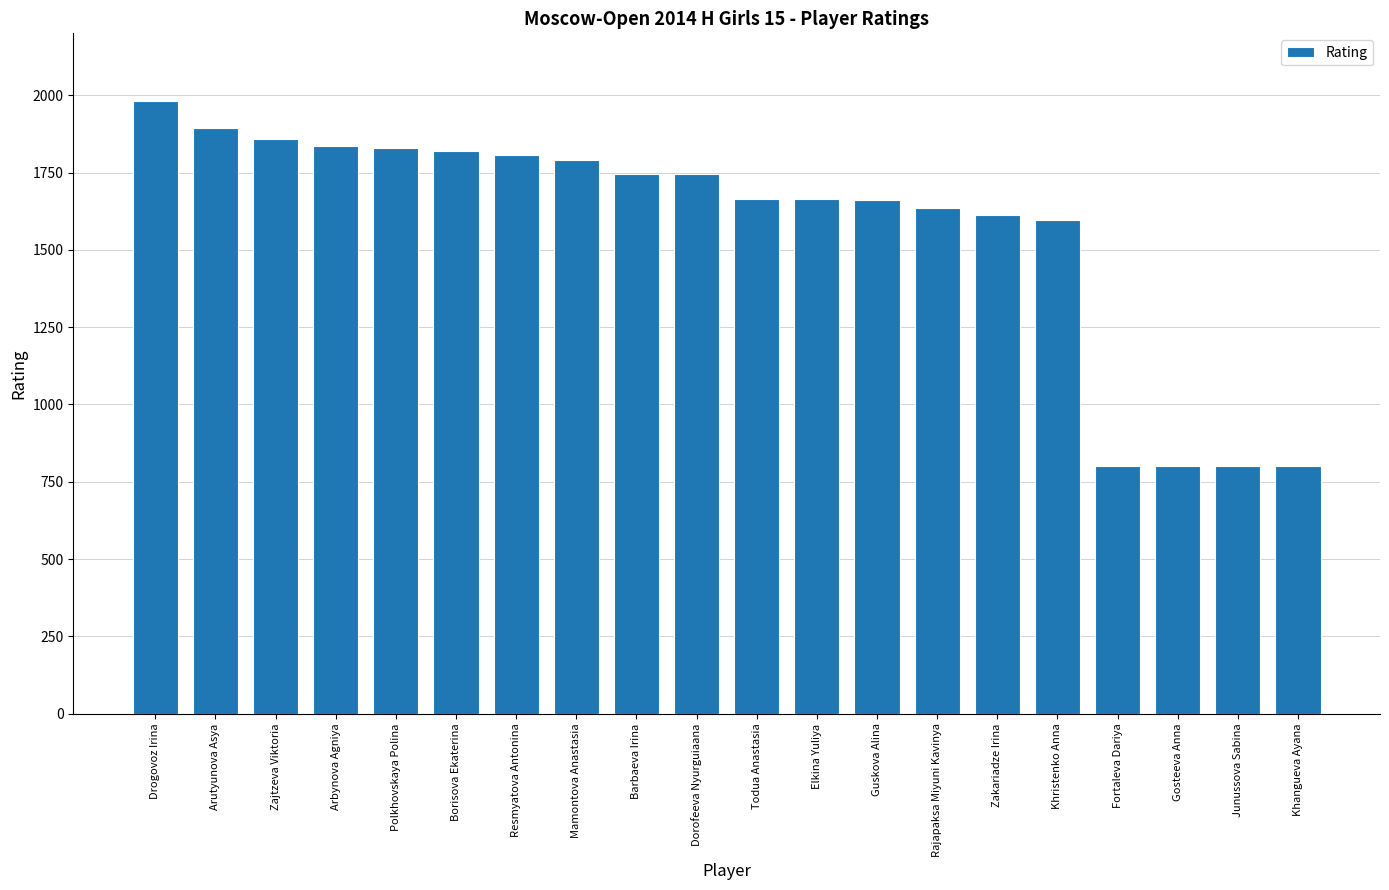

What is the sum of all values?

31334